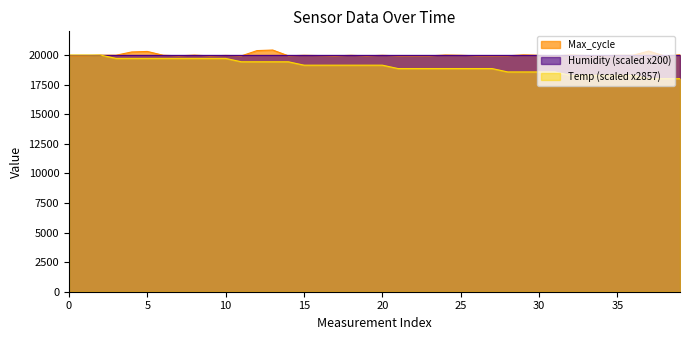

What is the minimum value shown in the chart?

17999.1